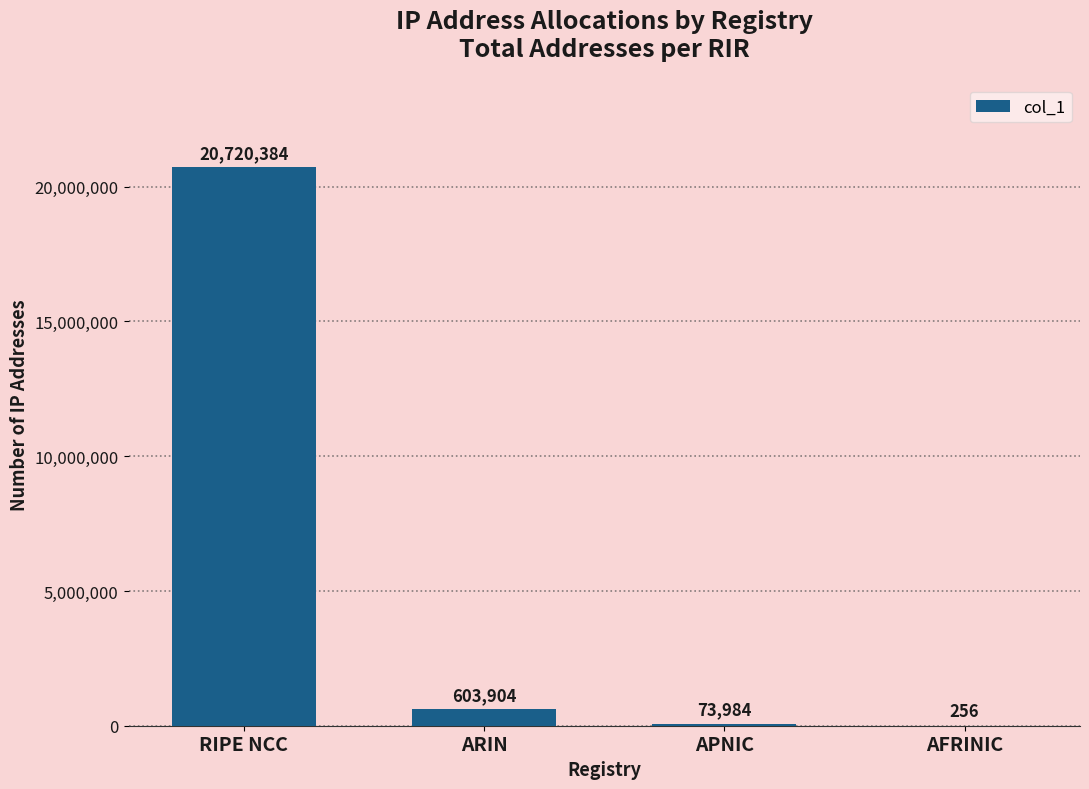

Reading right to left, extract all data points from this chart.

AFRINIC=256	APNIC=73984	ARIN=603904	RIPE NCC=20720384